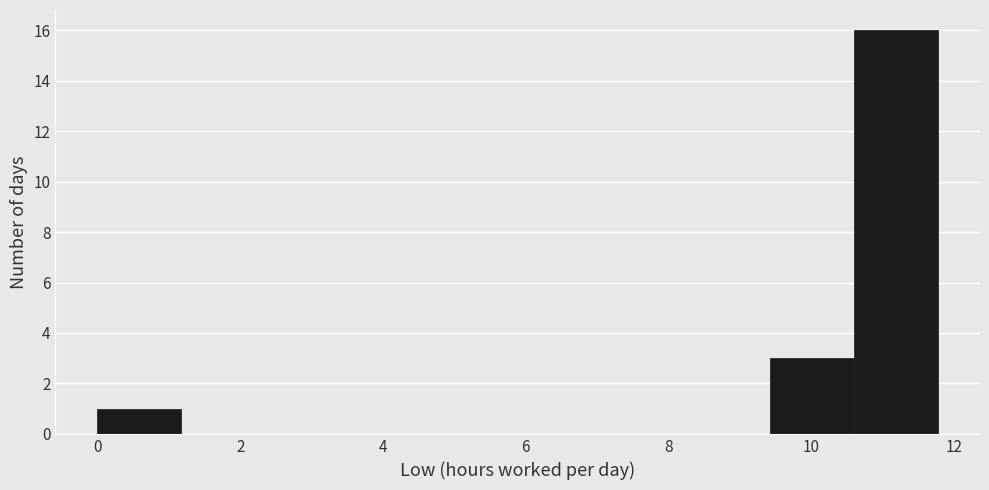

How tall is the bar that spans 9.4 to 10.6 on the x-axis? Neither the bar edges nor the heights are printed on the chart, so give them approximately, as read against the axes.

3